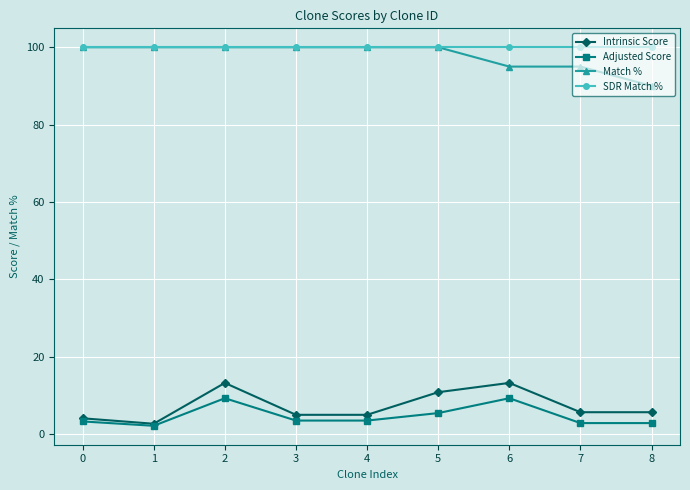

What is the value of the Intrinsic Score point at the 8th from the left?

5.6